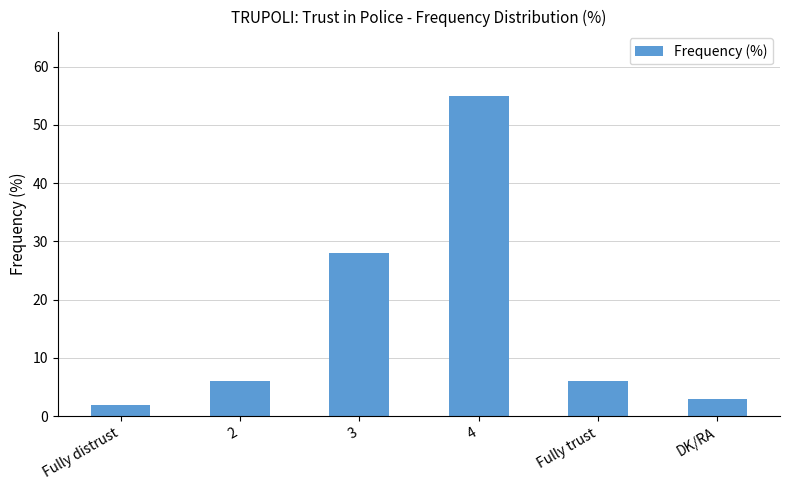

What is the change in value from 2 to 4?

+49